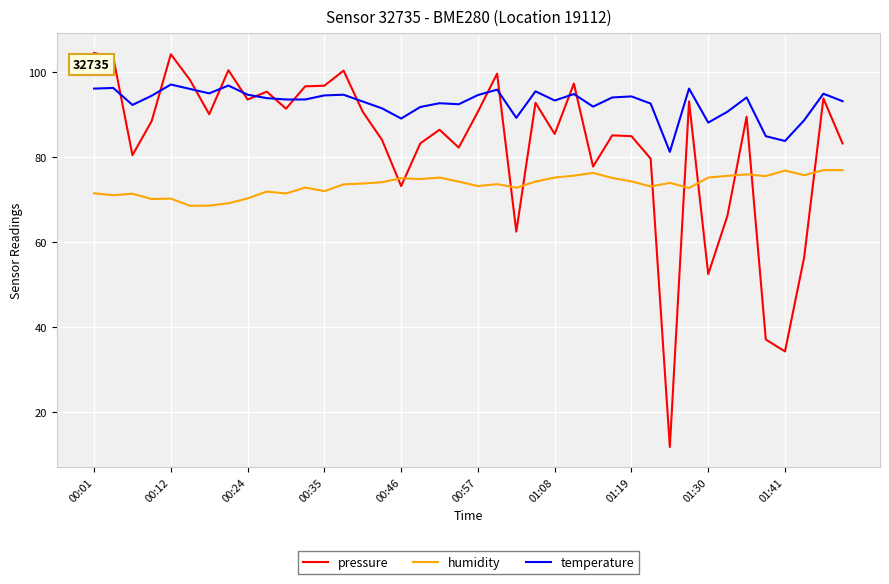

What is the maximum value for humidity?

76.9